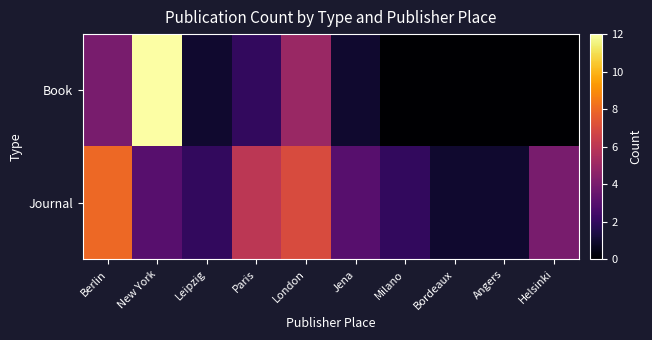

Reading left to right, extract all data points from this chart.

Book: Berlin=4	New York=12	Leipzig=1	Paris=2	London=5	Jena=1	Milano=0	Bordeaux=0	Angers=0	Helsinki=0
Journal: Berlin=8	New York=3	Leipzig=2	Paris=6	London=7	Jena=3	Milano=2	Bordeaux=1	Angers=1	Helsinki=4